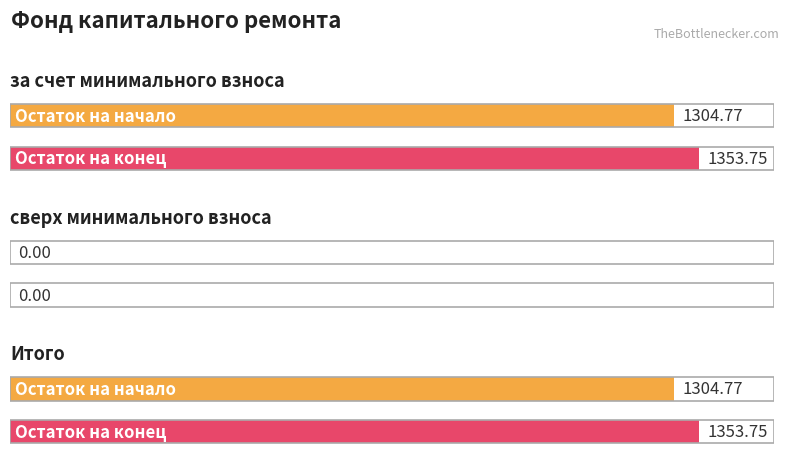

What is the label of the 2nd bar from the right?

сверх минимального взноса